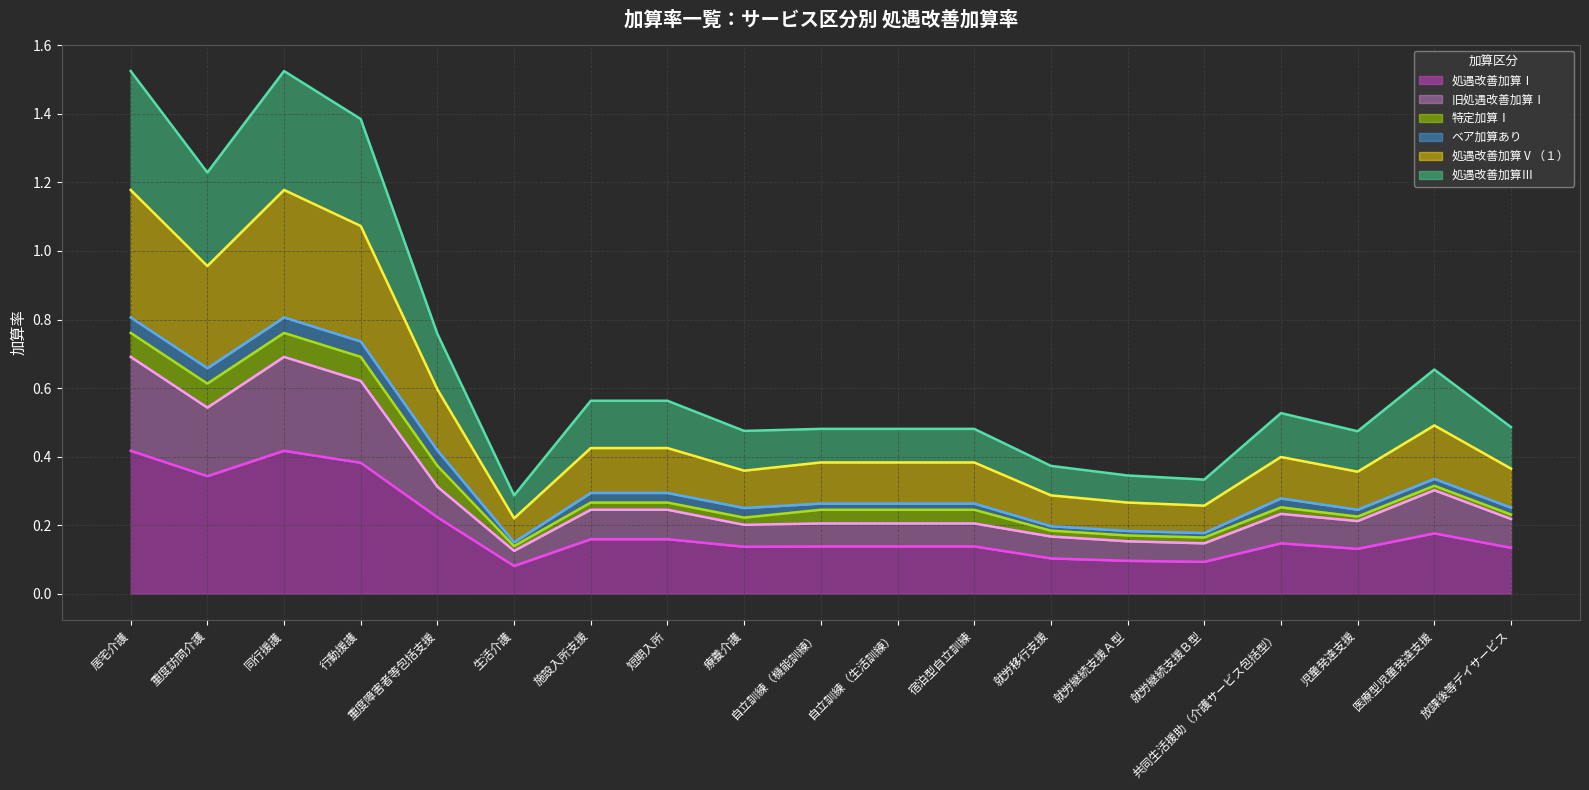

Is it true that 処遇改善加算Ⅰ equals 0.3 at 同行援護?

False